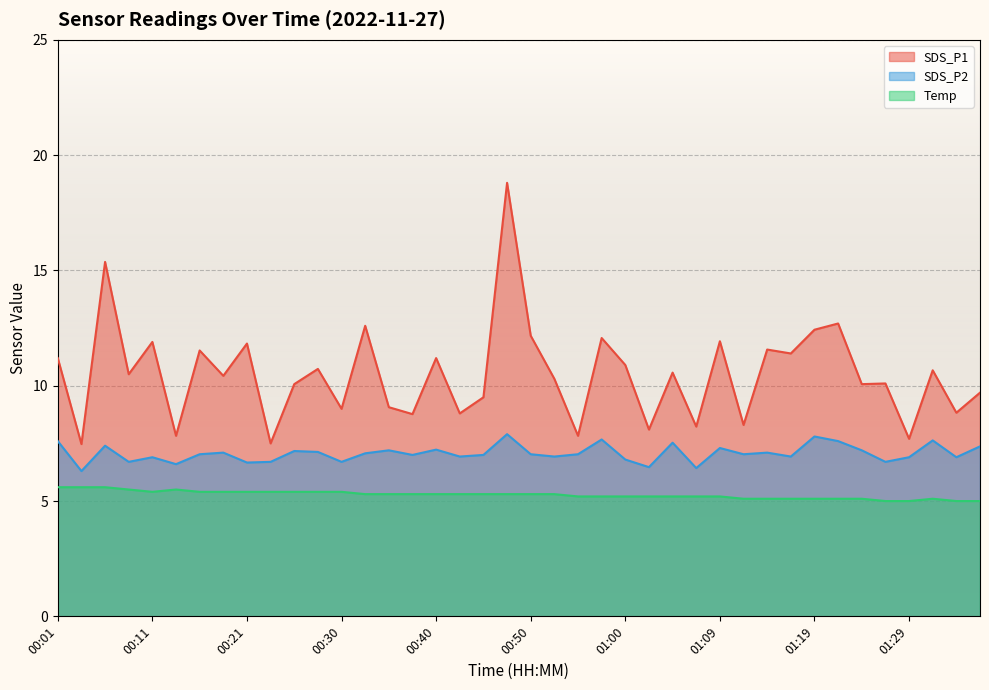

True or false: Temp and SDS_P2 cross at least once.

False